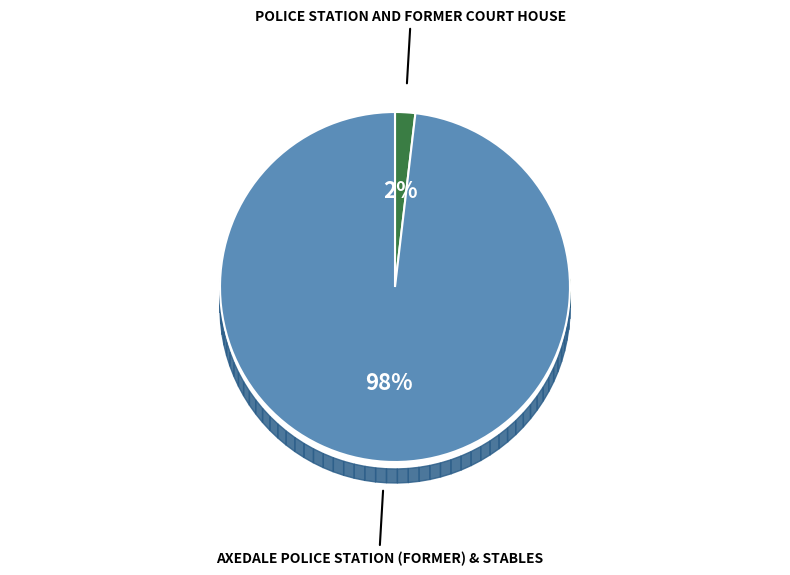

True or false: POLICE STATION AND FORMER COURT HOUSE accounts for 16% of the total.

False